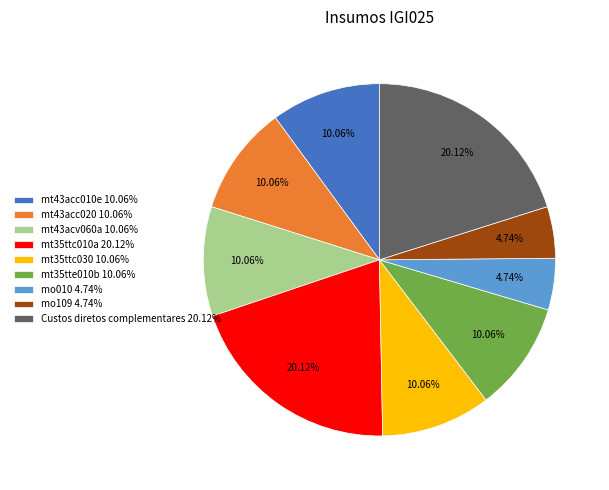

Between mt43acc010e 10.06% and mo010 4.74%, which is larger?

mt43acc010e 10.06%